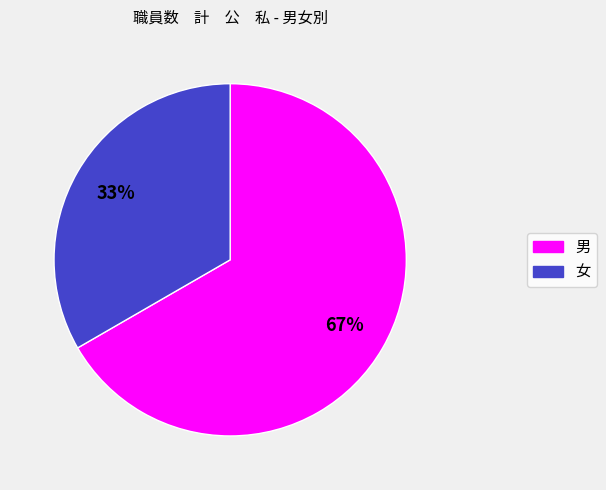

To the nearest percent, what is the average slice percentage?

50%